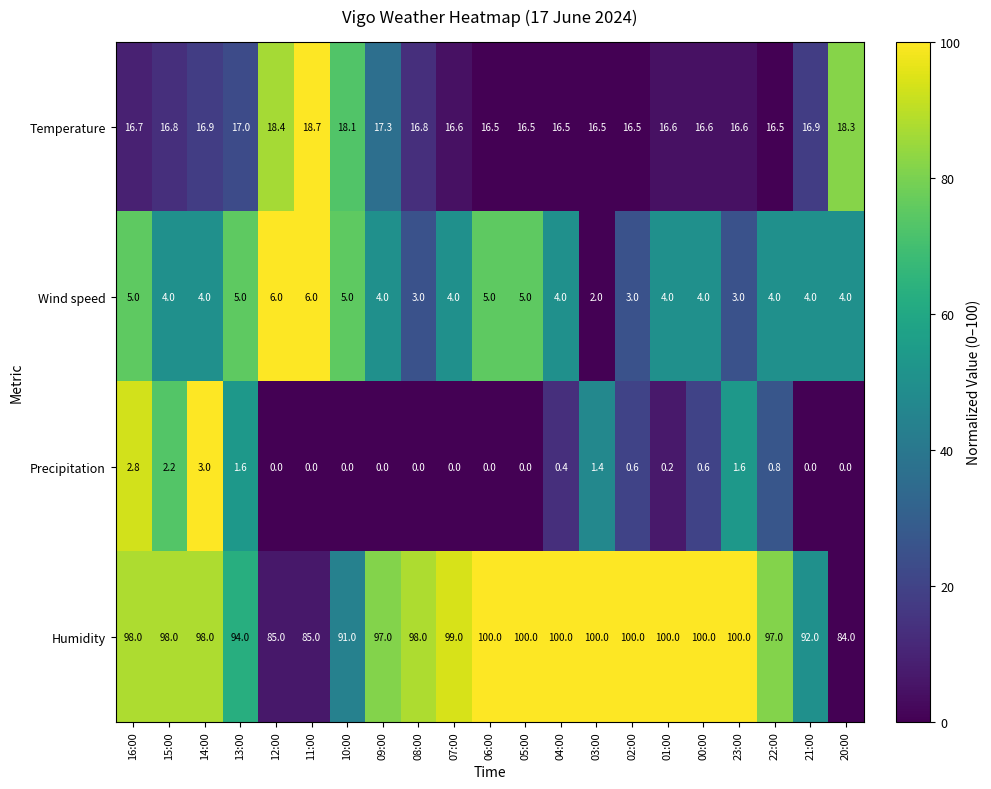

What is the difference between the Temperature values at 08:00 and 02:00?

0.3